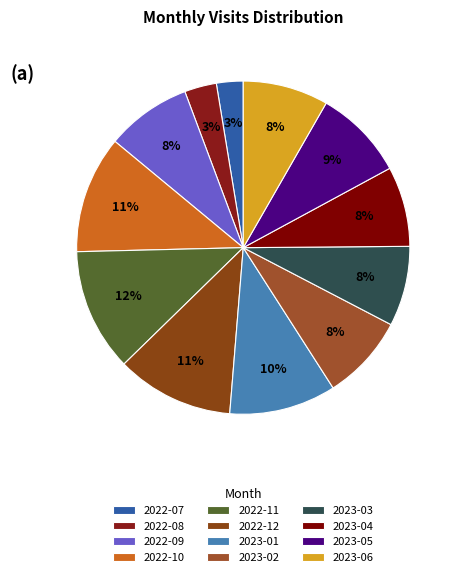

Is it true that 2023-03 is 8% of the pie?

True